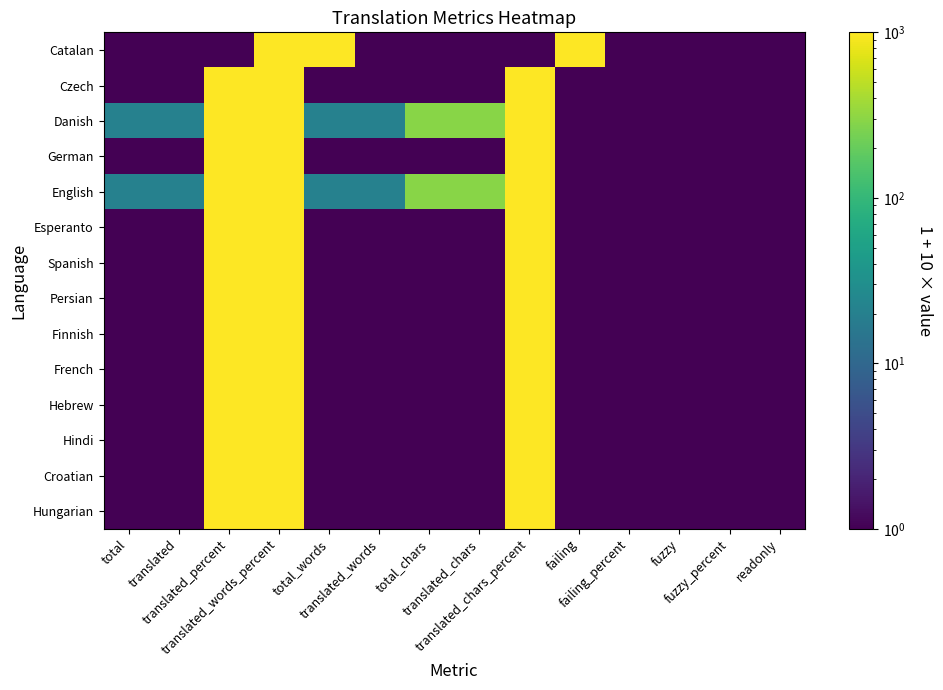

Rank the series at fuzzy_percent from lowest to highest value.

Catalan, Czech, Danish, German, English, Esperanto, Spanish, Persian, Finnish, French, Hebrew, Hindi, Croatian, Hungarian